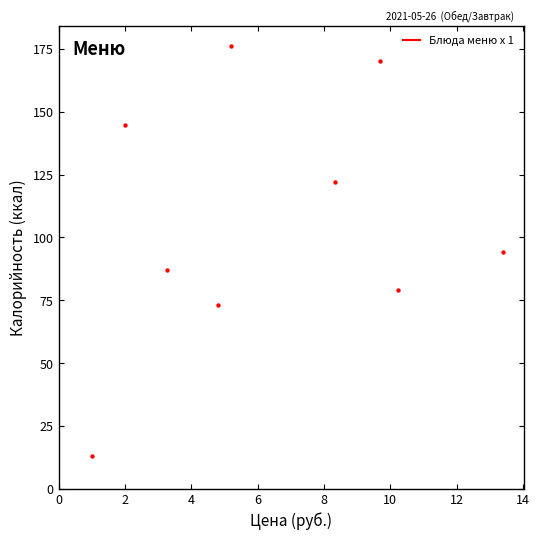

What is the average Y value?

106.6